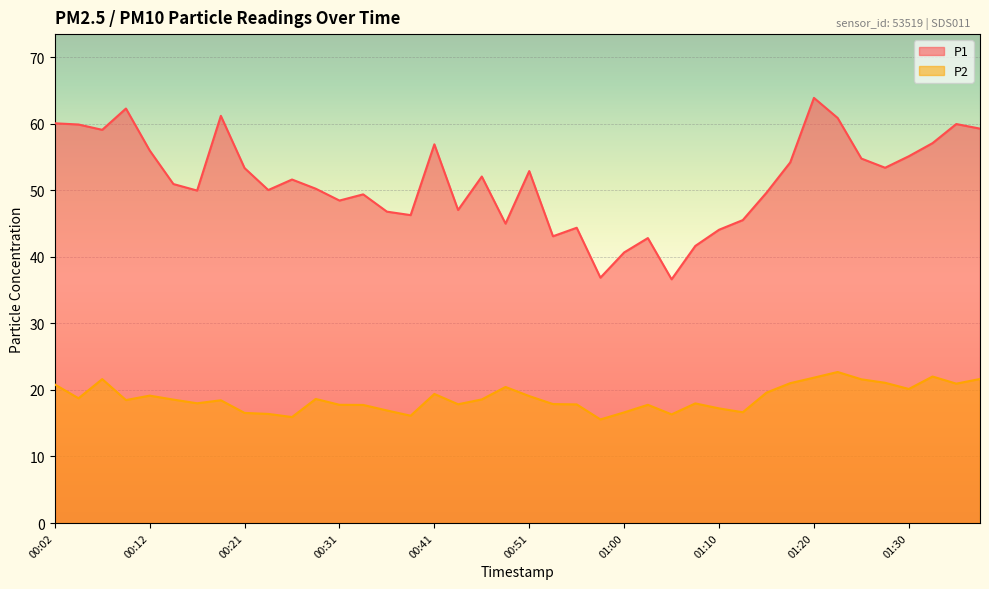

What is the value of the P1 point at the 6th from the left?

51.0